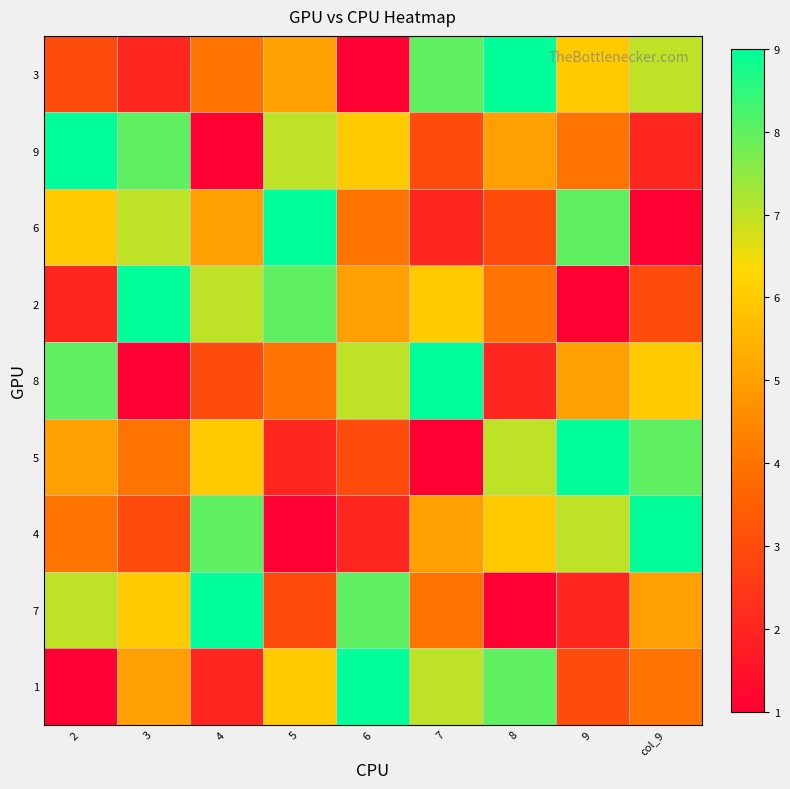

What is the greatest value displayed?

9